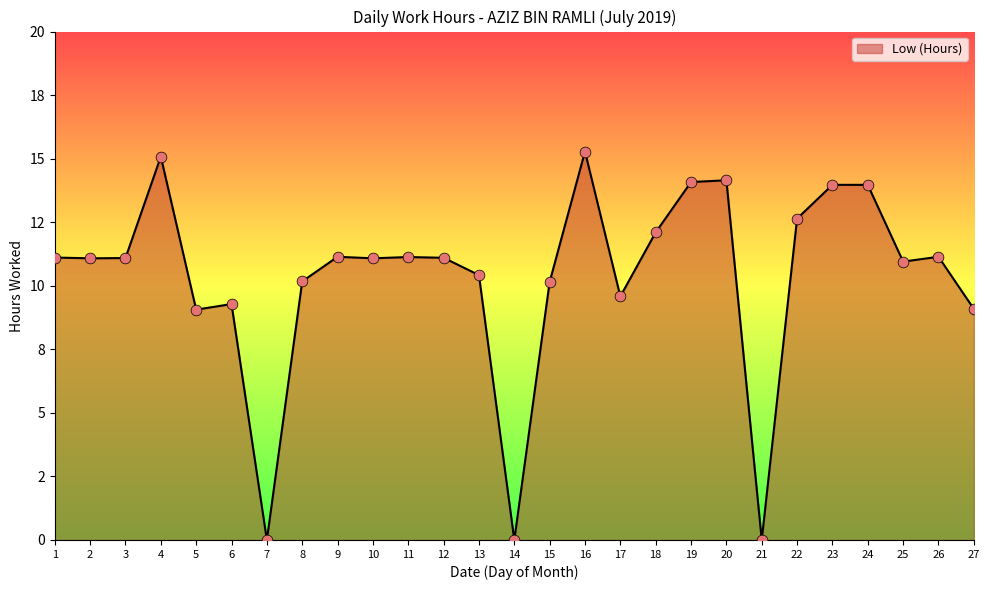

Which has a higher value, 15 or 8?

8